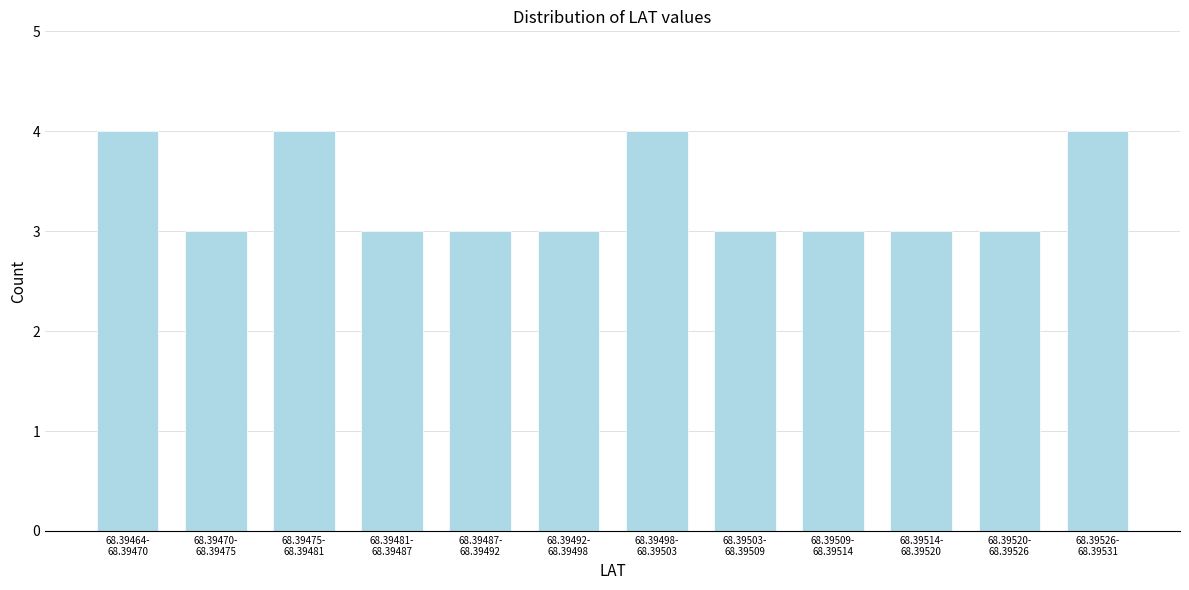

Reading left to right, what are all the values shown in this chart?

4	3	4	3	3	3	4	3	3	3	3	4